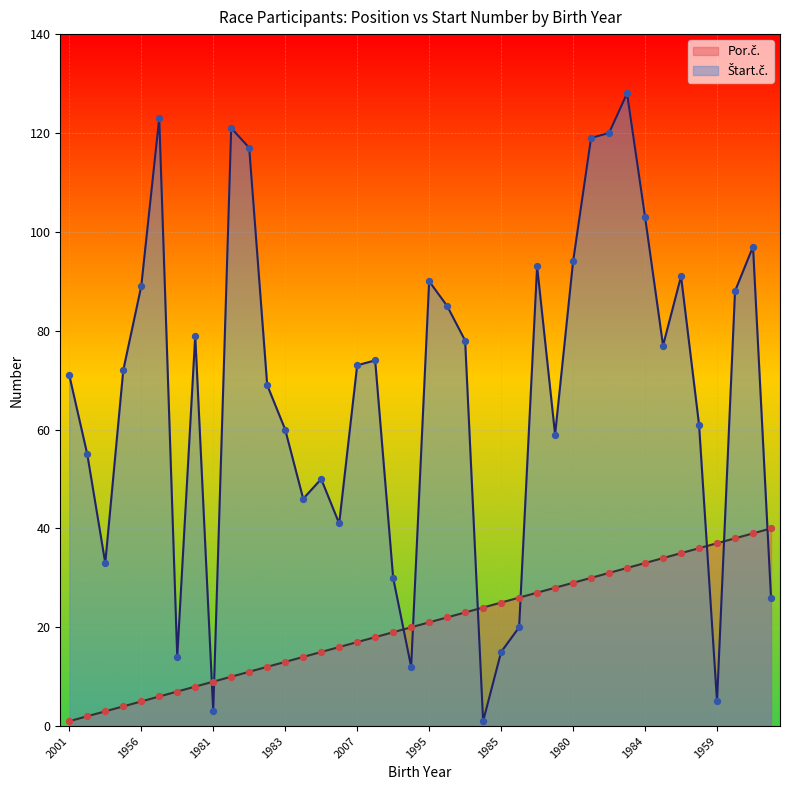

Is the value of Štart.č. at 1983 greater than the value of Por.č. at 2007?

Yes